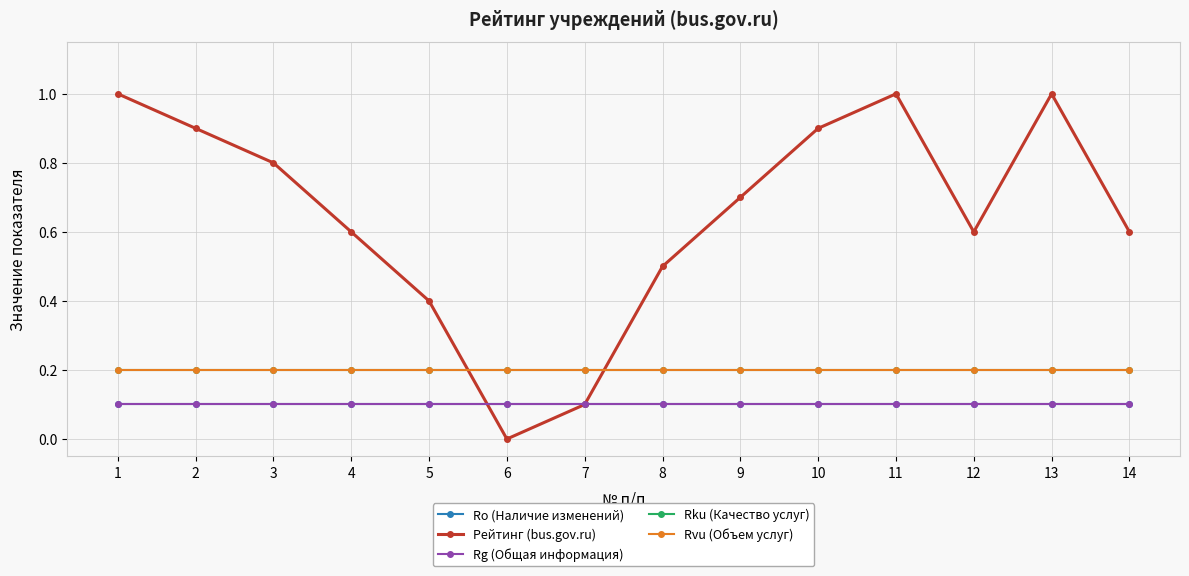

The value of Rvu (Объем услуг) at 2 is 0.2. True or false?

True